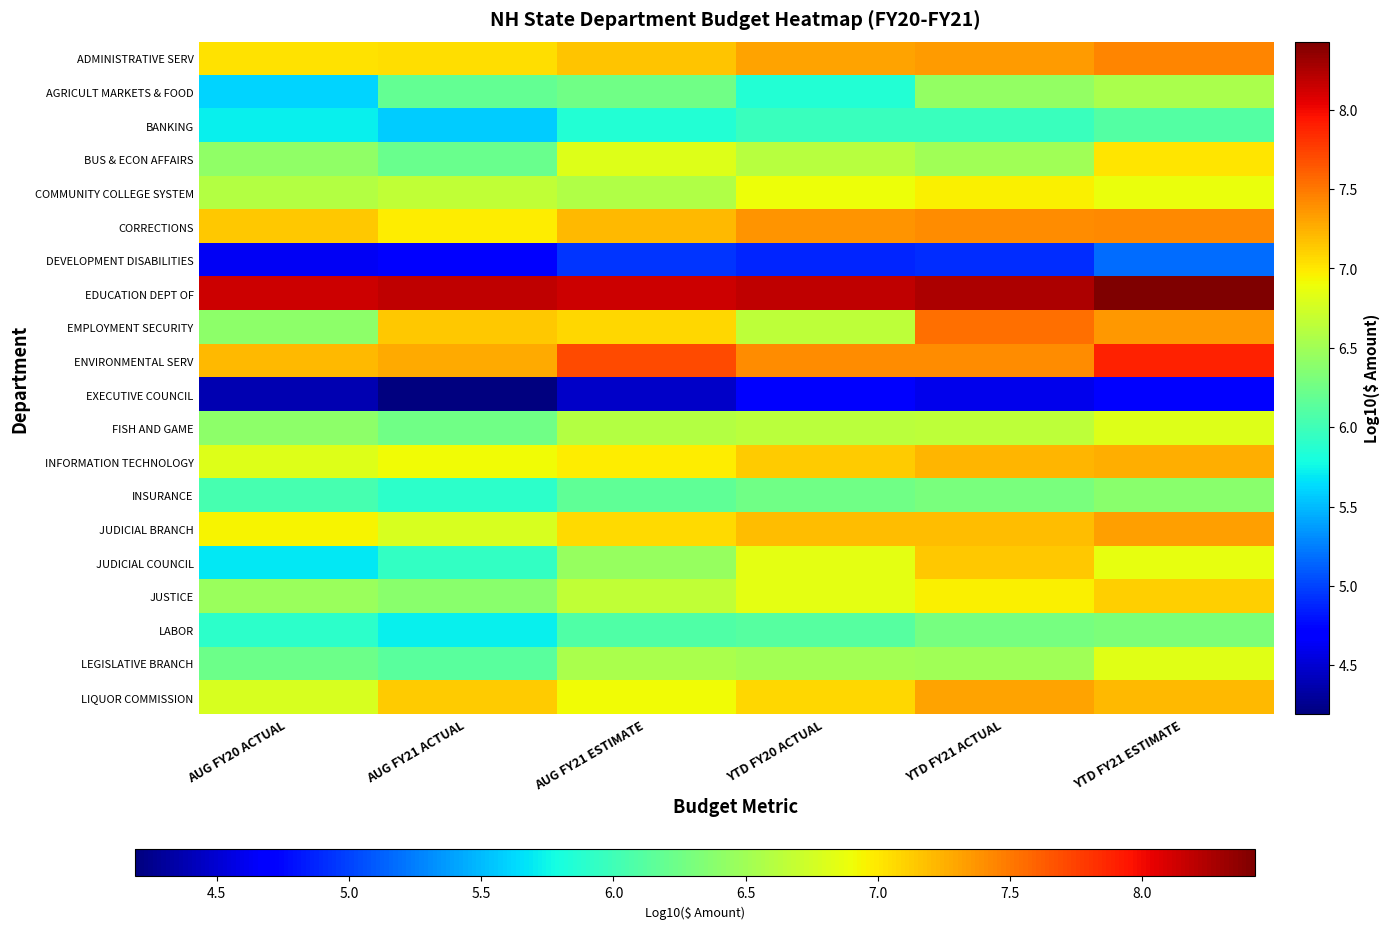

What is the total value across all series at YTD FY21 ESTIMATE?

137.1